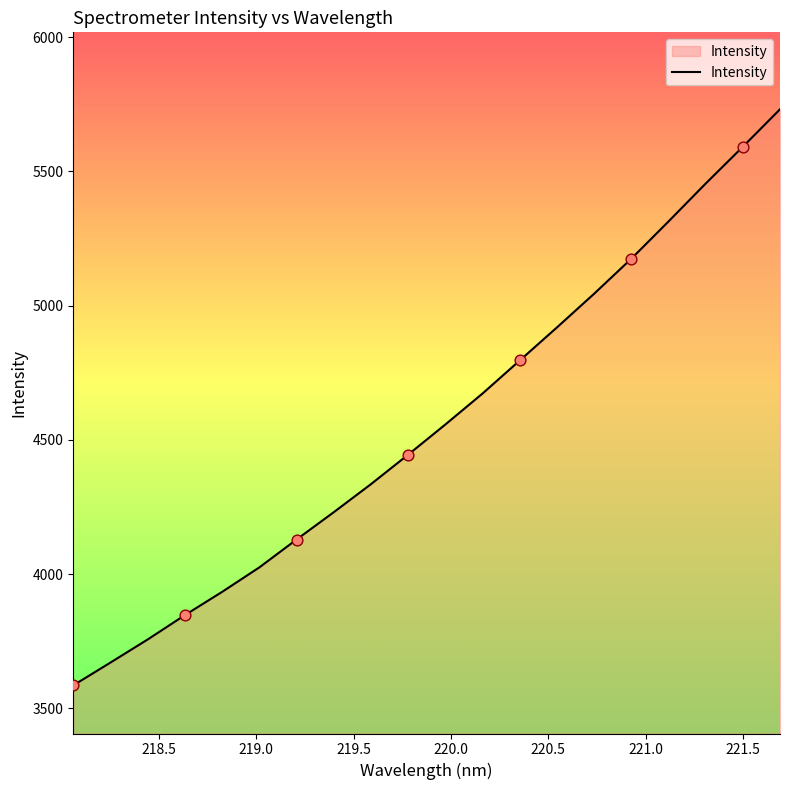

What is the maximum value shown in the chart?

5730.9